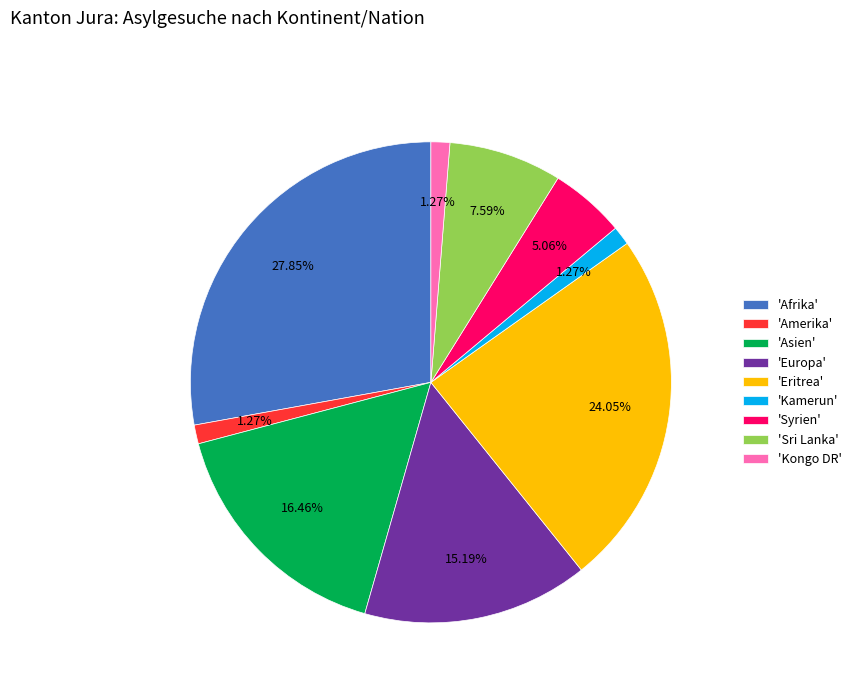

Which category has the biggest portion of the pie?

'Afrika'